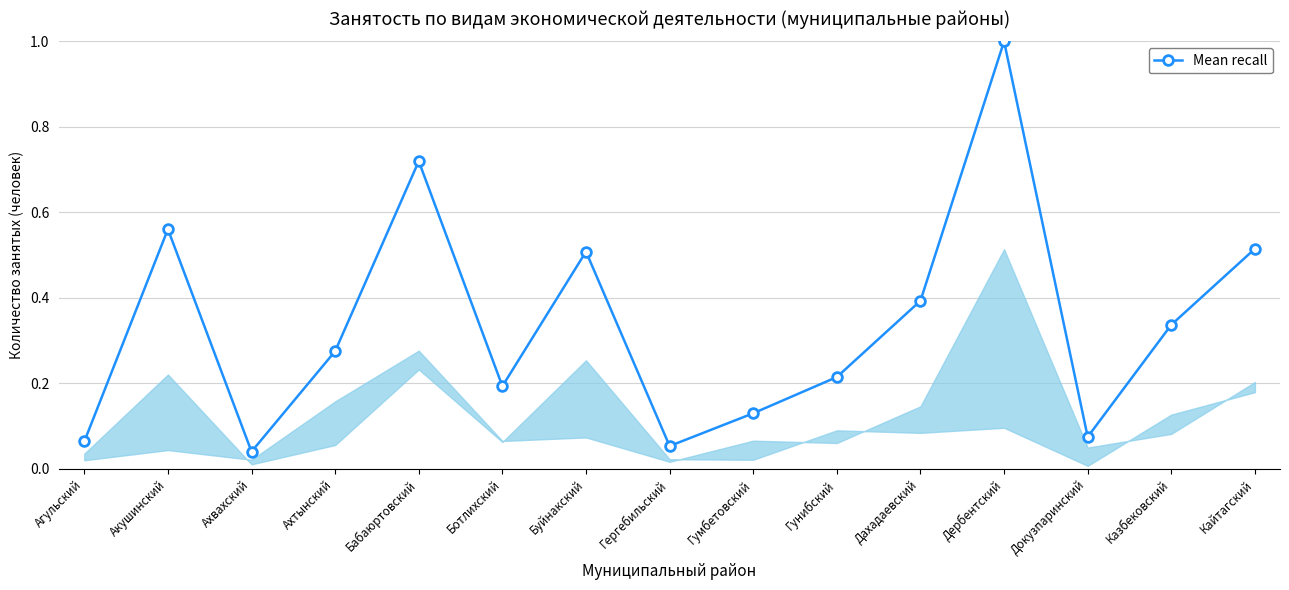

What position from the right is Ахтынский?

12